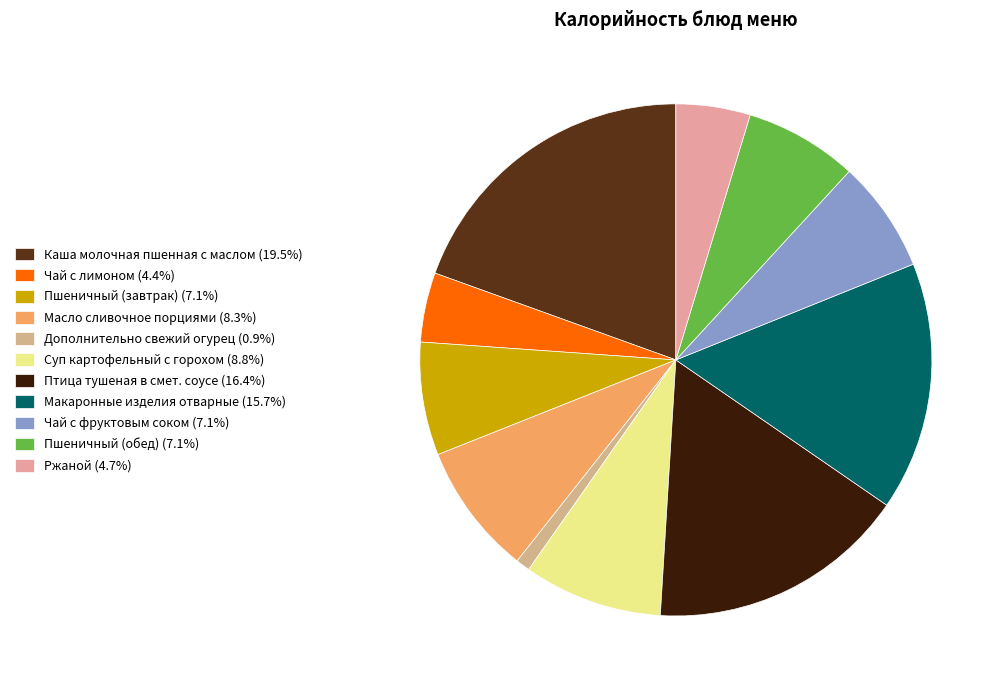

What is the change in value from Макаронные изделия отварные to Ржаной?

-148